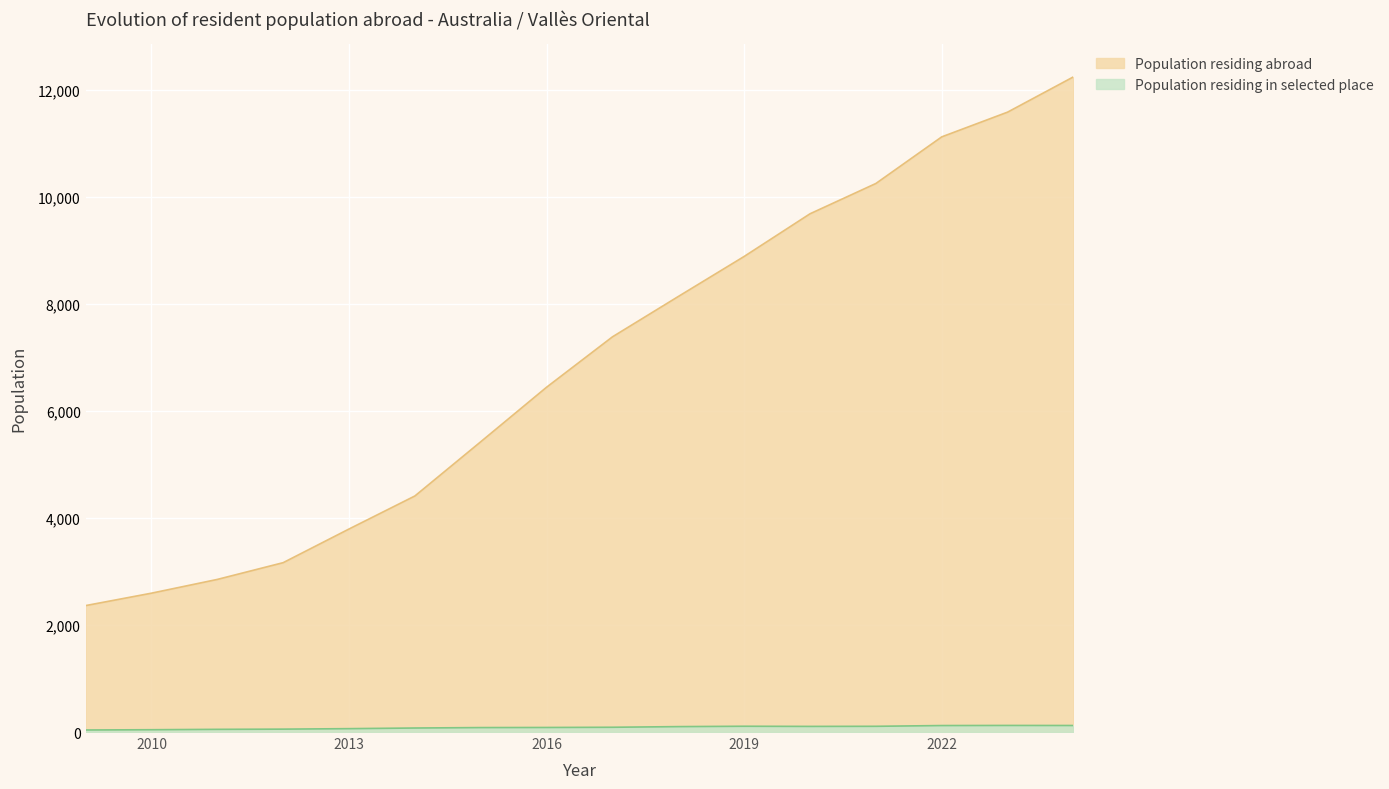

Which series has the largest range (max minus min)?

Population residing abroad